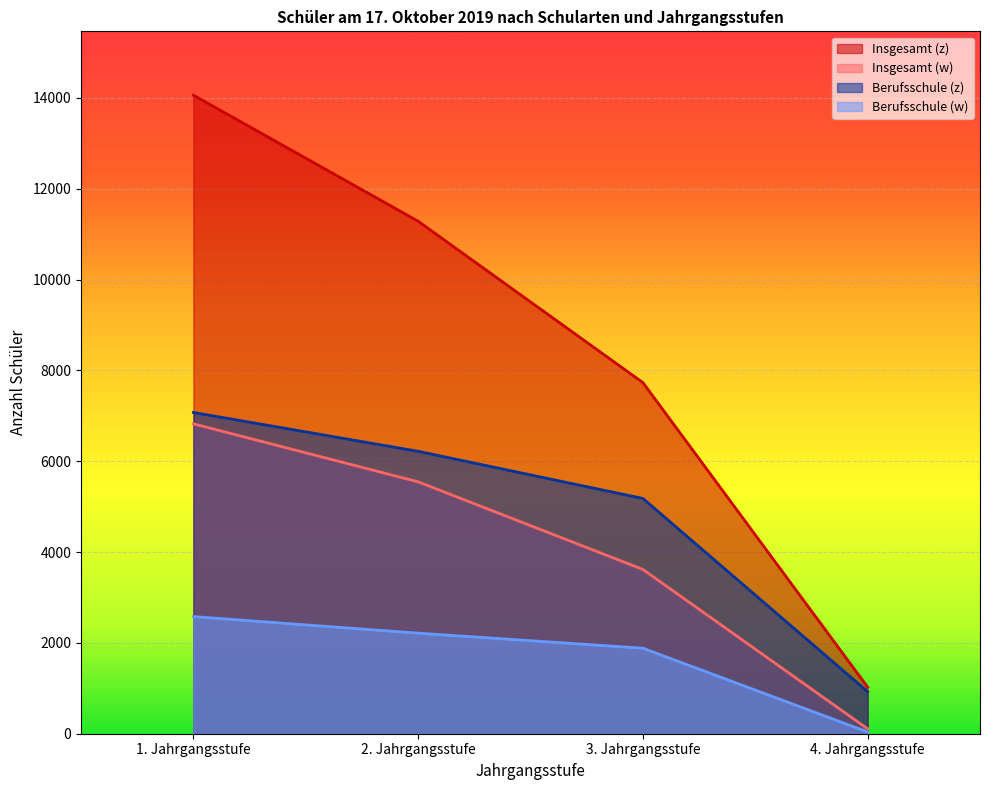

Which has a higher value, 3. Jahrgangsstufe or 2. Jahrgangsstufe?

2. Jahrgangsstufe